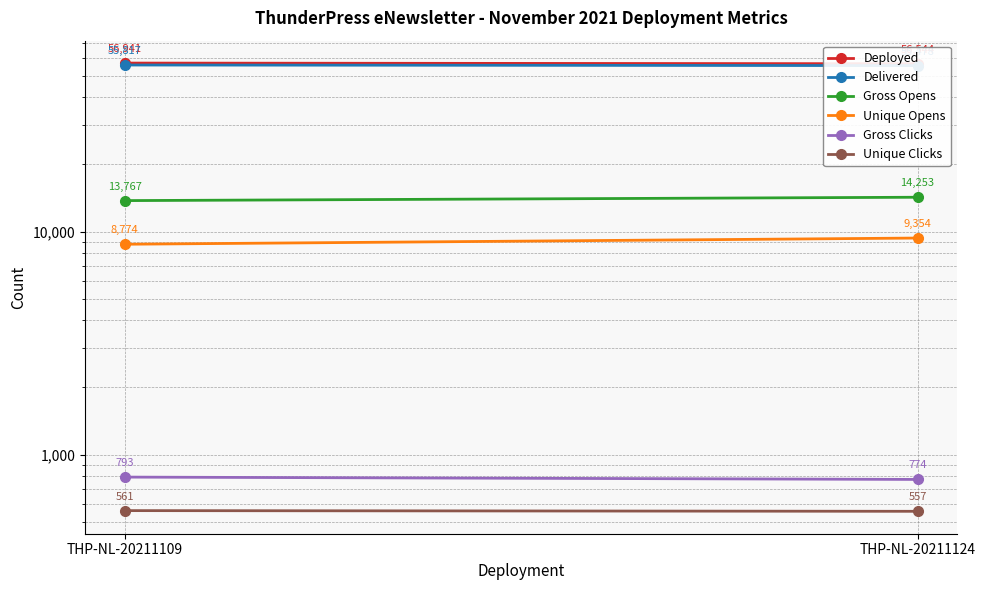

The Deployed series shows 17392 at THP-NL-20211124. True or false?

False